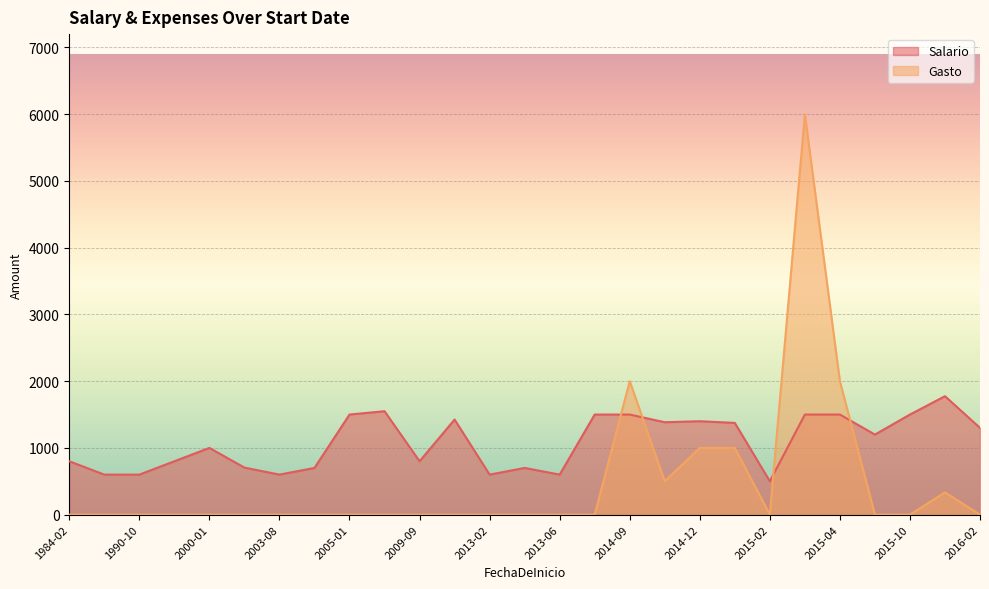

What is the highest value of the Salario series?

1775.0